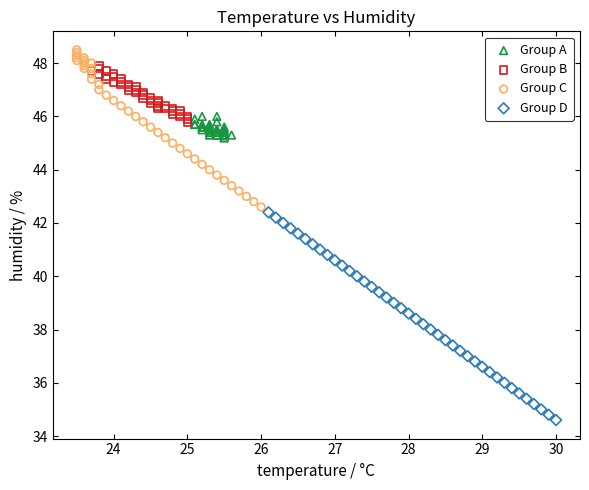

Which series has the widest spread of Y values?

Group D